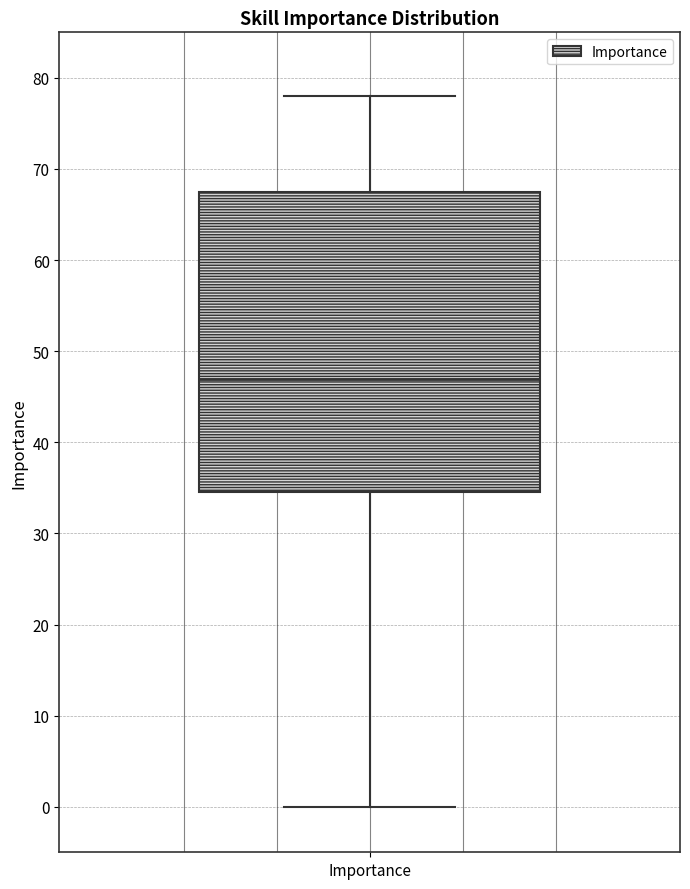

Read this box plot against the y-axis: the position of the median line, the range covered by the box, and the ends of both whiskers. The values are not printed on the chart, so give them approximately, as read against the axis.

median 47, box 35 to 68, whiskers 0 to 78